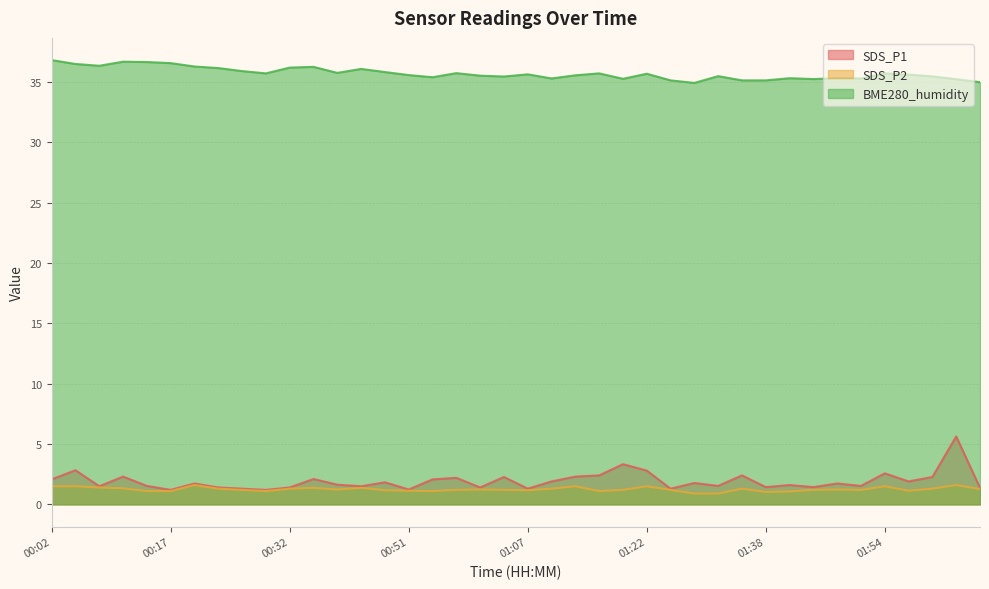

True or false: SDS_P2 and SDS_P1 intersect in this chart.

False